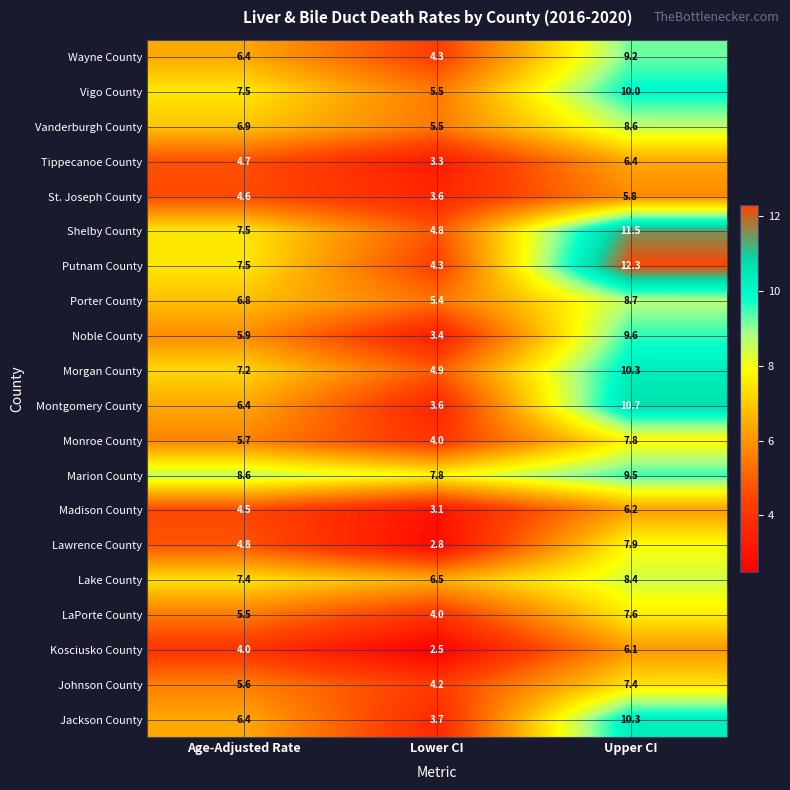

At how many categories does at least one series exceed 9?

1